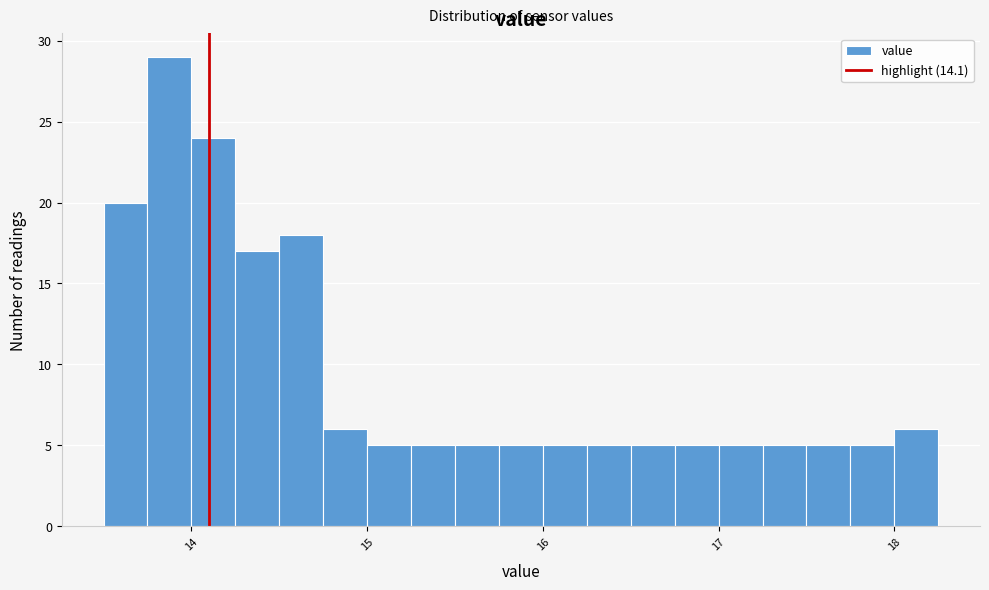

Read against the x-axis, roughly where is the centre of the tallest bar?

13.9